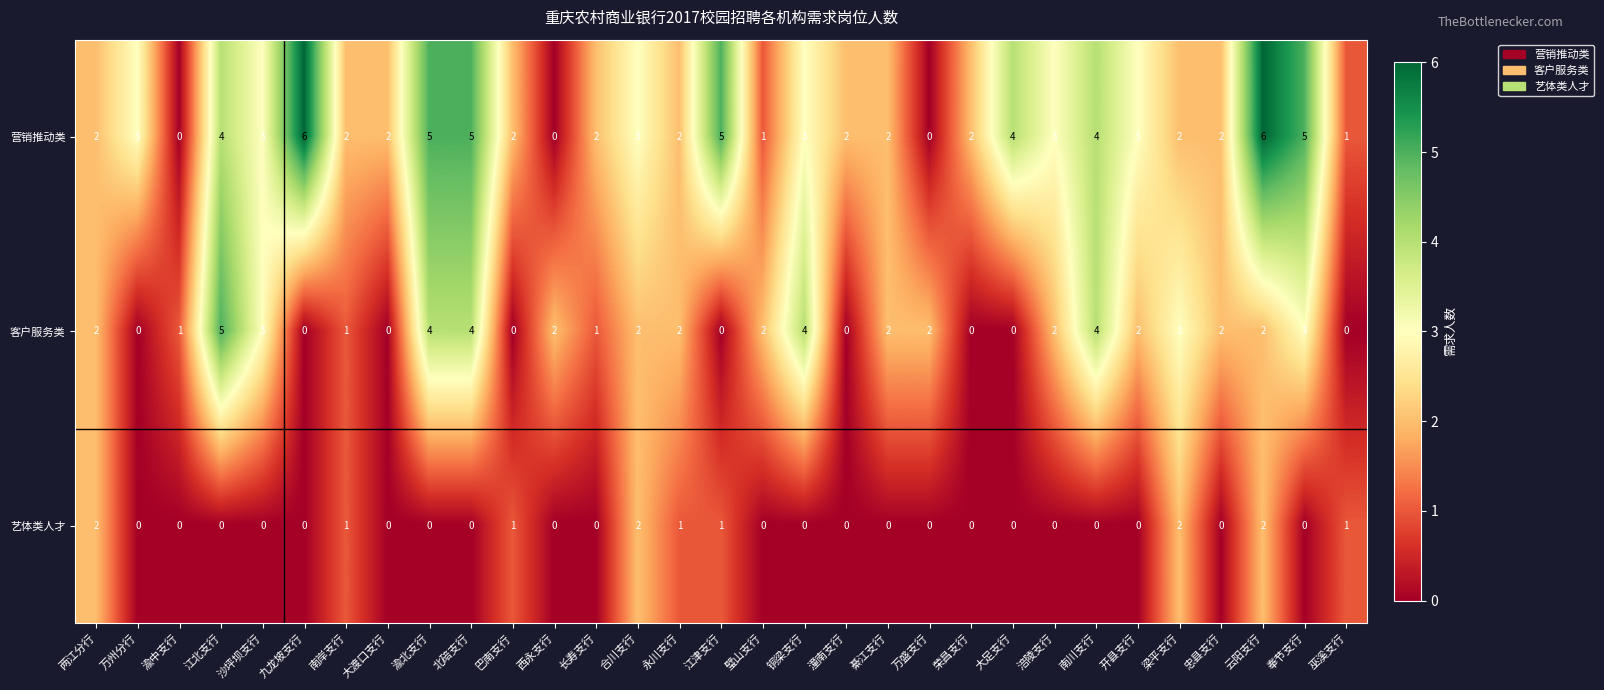

Count the number of data series in this chart.

3